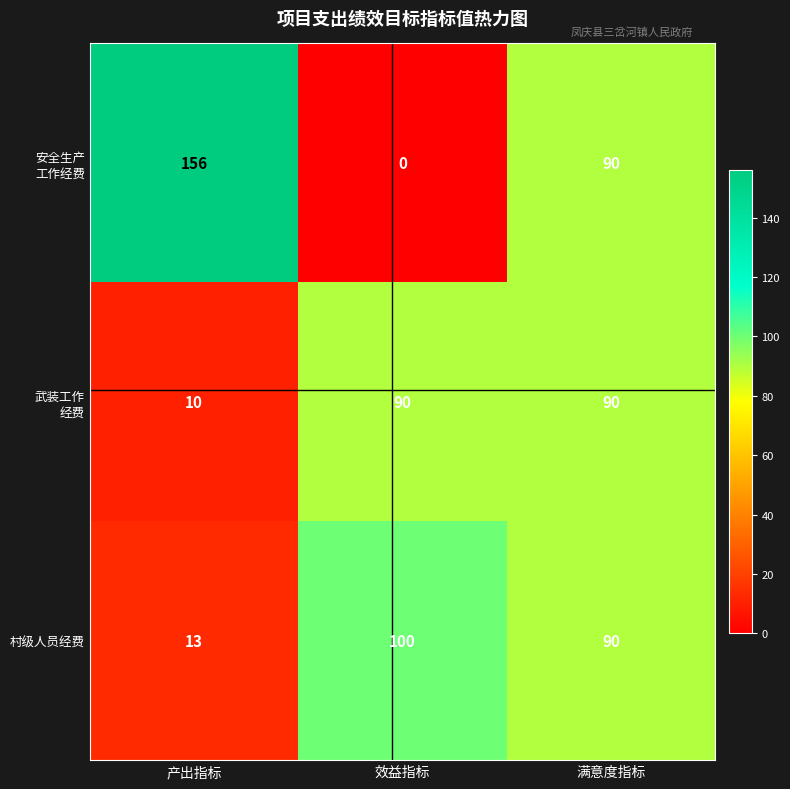

How many data points does each series have?

3